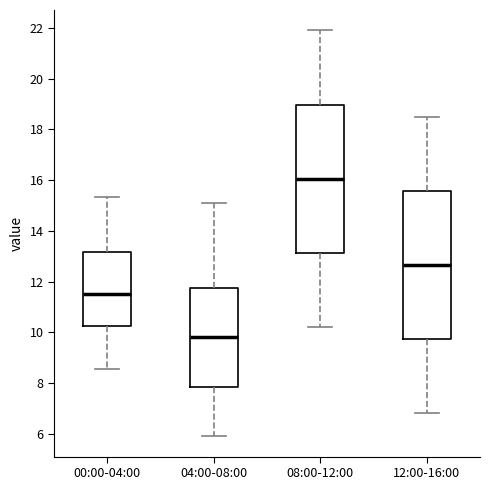

Reading left to right, transcribe this box plot: for each box, give where its median line is, the range the box spans, and where its two whiskers end, as read against the y-axis. The values are not printed on the chart, so give them approximately, as read against the axis.

00:00-04:00: median 11.6, box 10.2 to 13.2, whiskers 8.6 to 15.4
04:00-08:00: median 9.8, box 7.8 to 11.8, whiskers 6.0 to 15.2
08:00-12:00: median 16.0, box 13.2 to 19.0, whiskers 10.2 to 22.0
12:00-16:00: median 12.6, box 9.8 to 15.6, whiskers 6.8 to 18.6